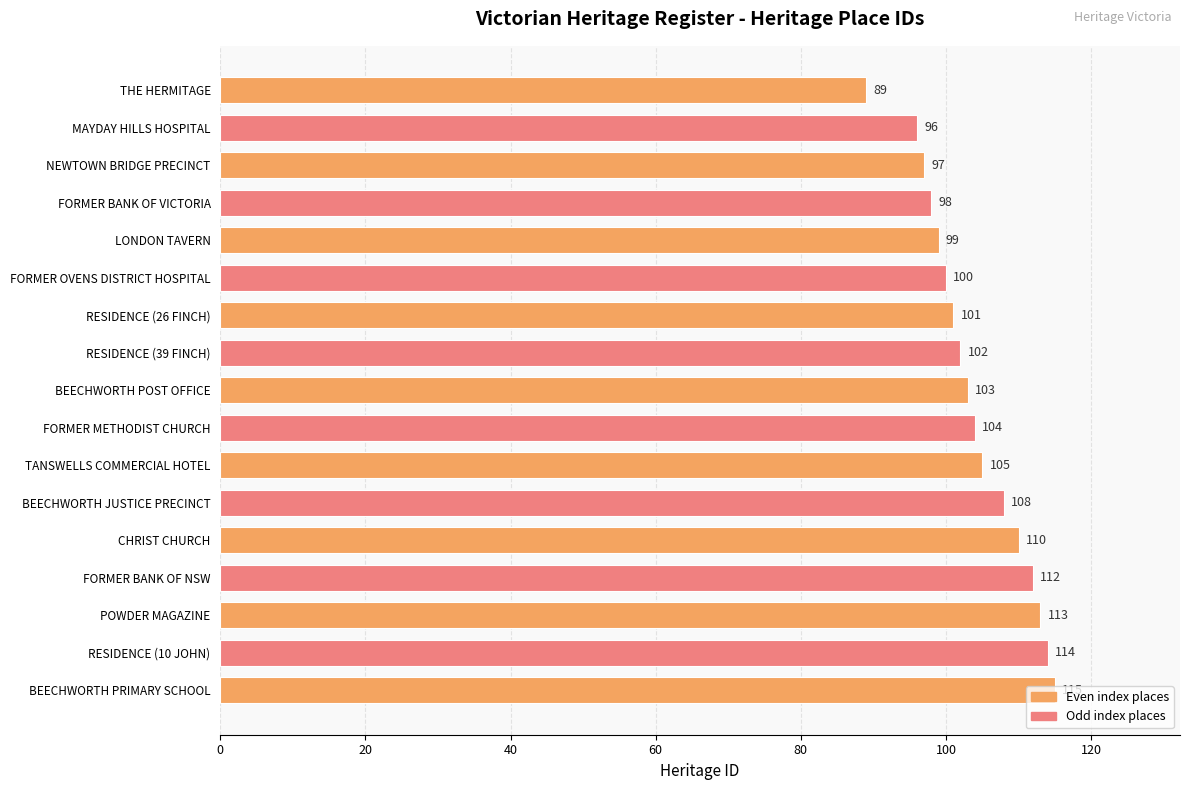

Read the value at NEWTOWN BRIDGE PRECINCT.

97